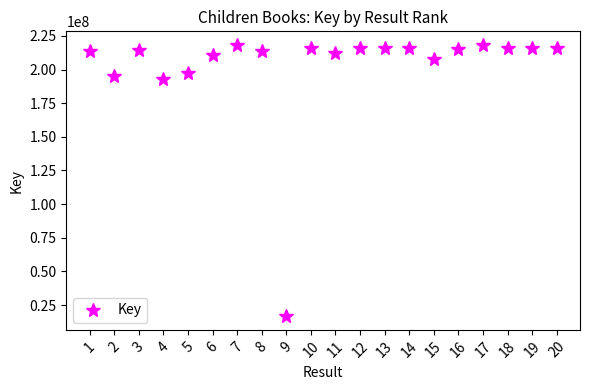

What is the average value?

202076333